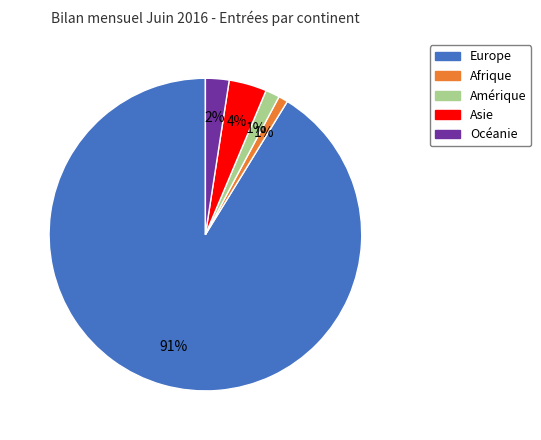

Do Europe and Amérique together represent more than half of the pie?

Yes